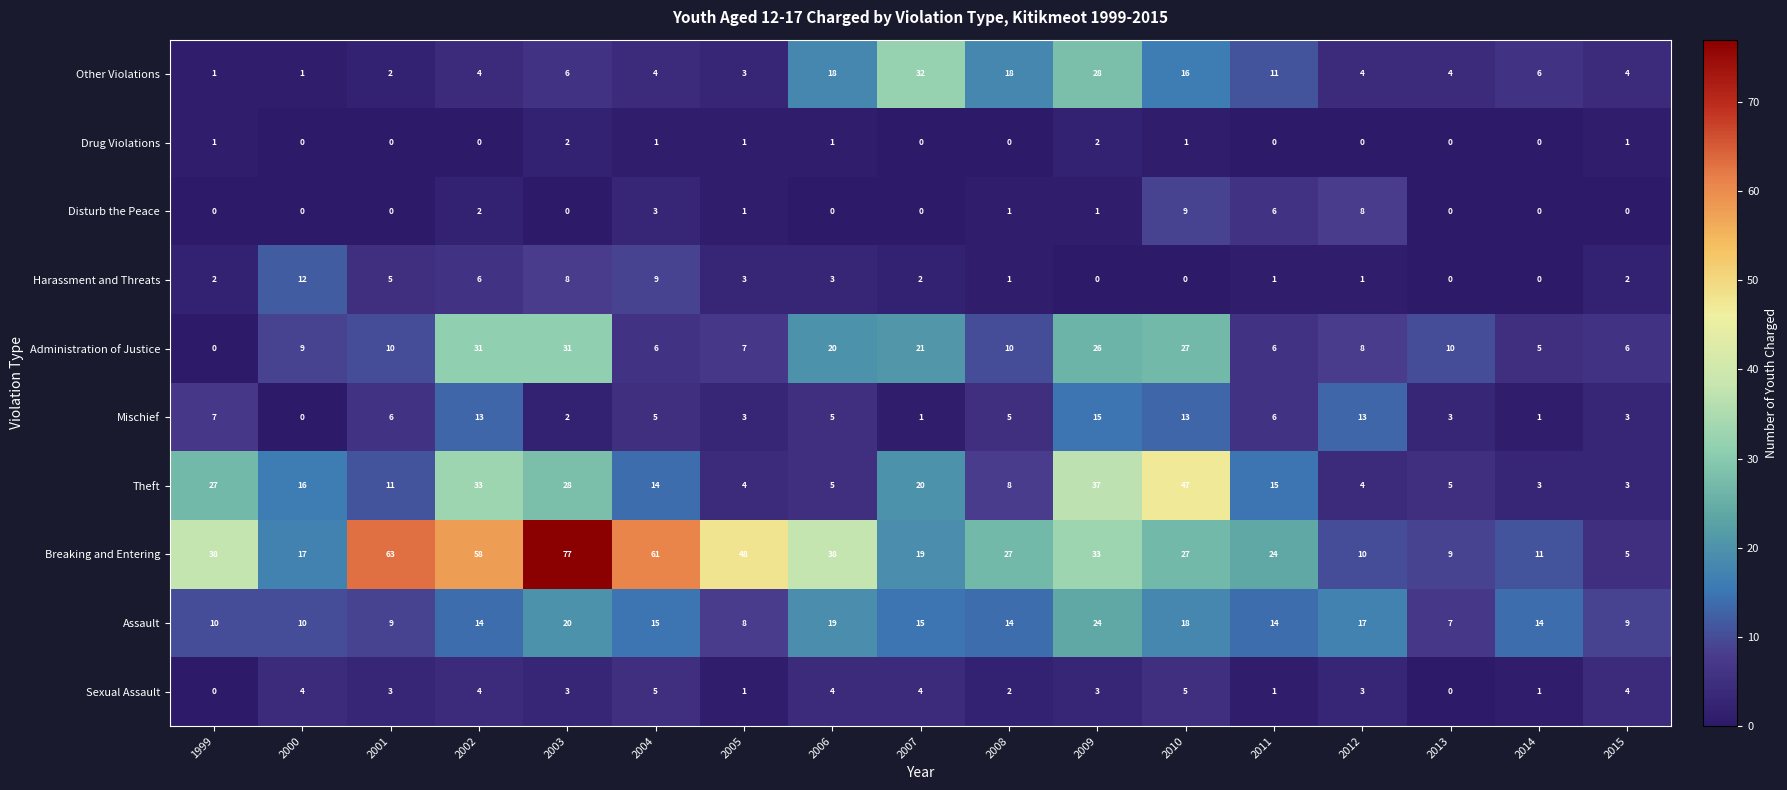

What is the difference between the maximum and minimum values in the Harassment and Threats series?

12